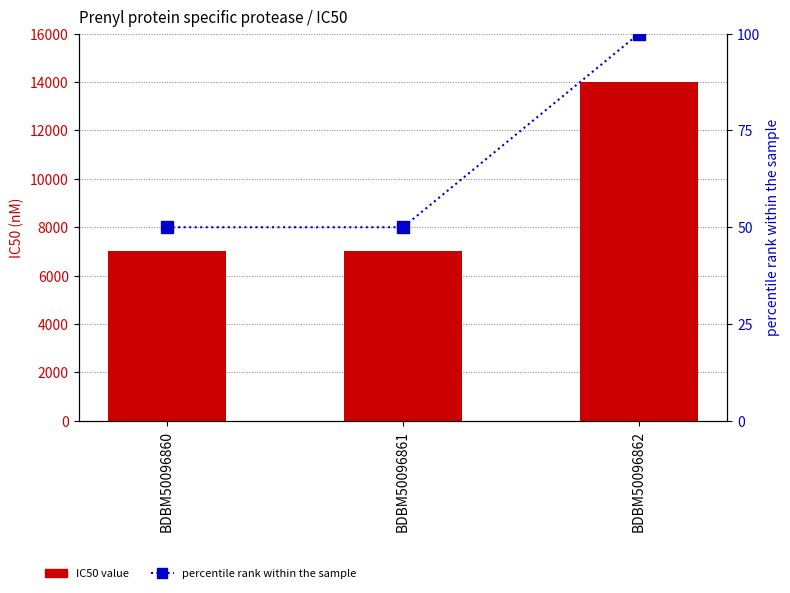

What are all the series names shown in the legend?

IC50 value, percentile rank within the sample